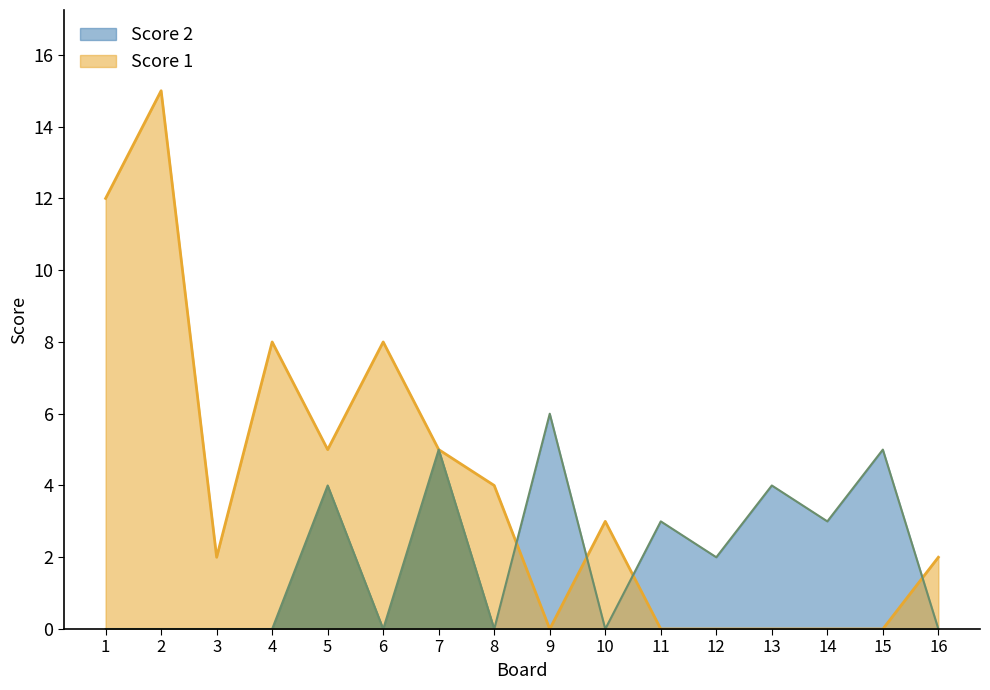

Is it true that Score 2 equals 5 at 15?

True